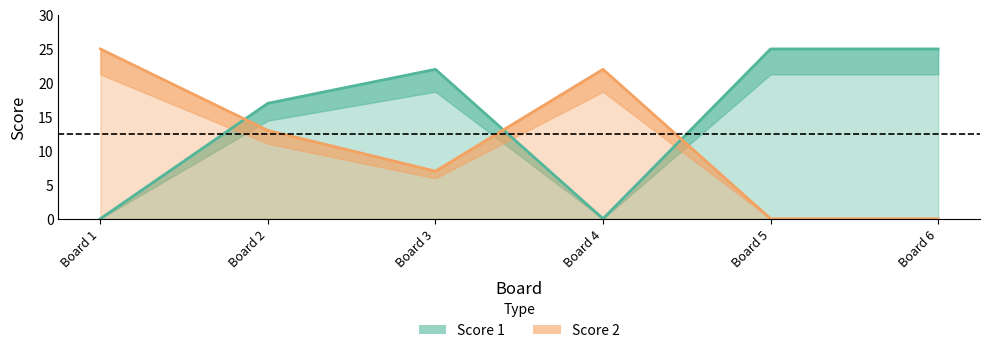

Reading left to right, list all the values displayed in this chart.

Score 1: 0	17	22	0	25	25
Score 2: 25	13	7	22	0	0